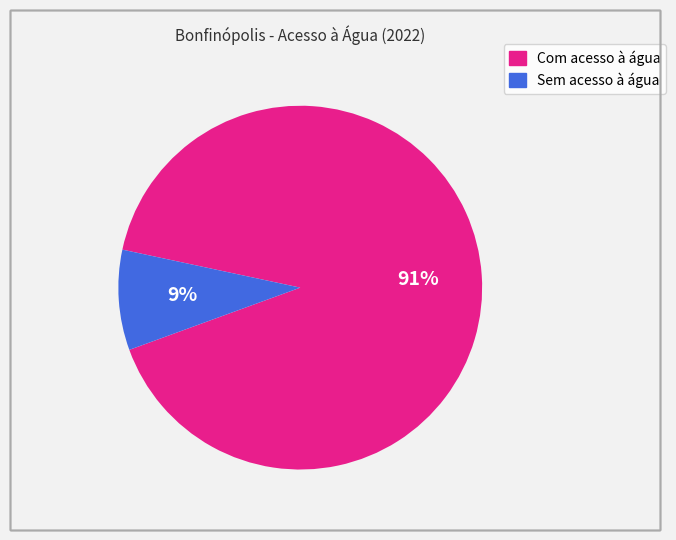

Which category has the smallest portion of the pie?

Sem acesso à água